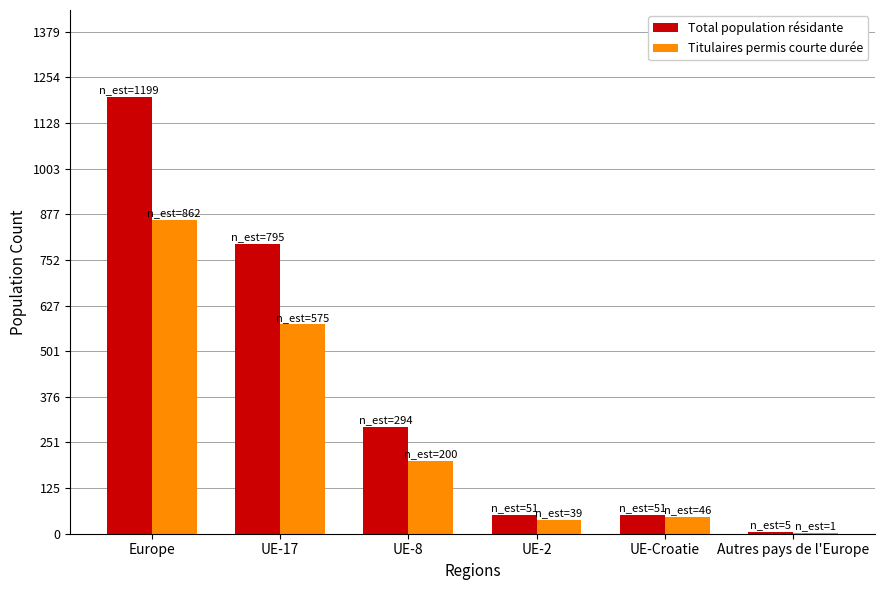

What are all the series names shown in the legend?

Total population résidante, Titulaires permis courte durée